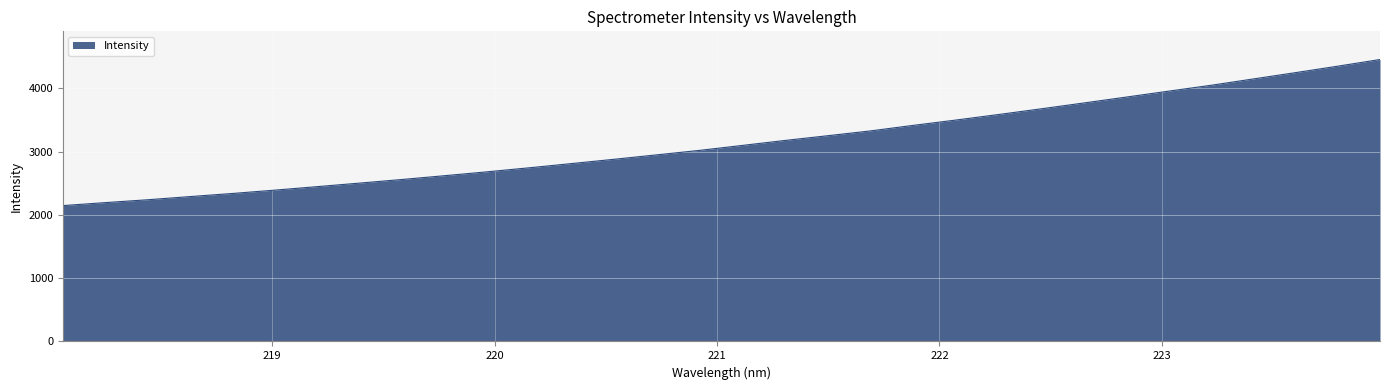

What is the difference between the maximum and minimum values?

2307.7